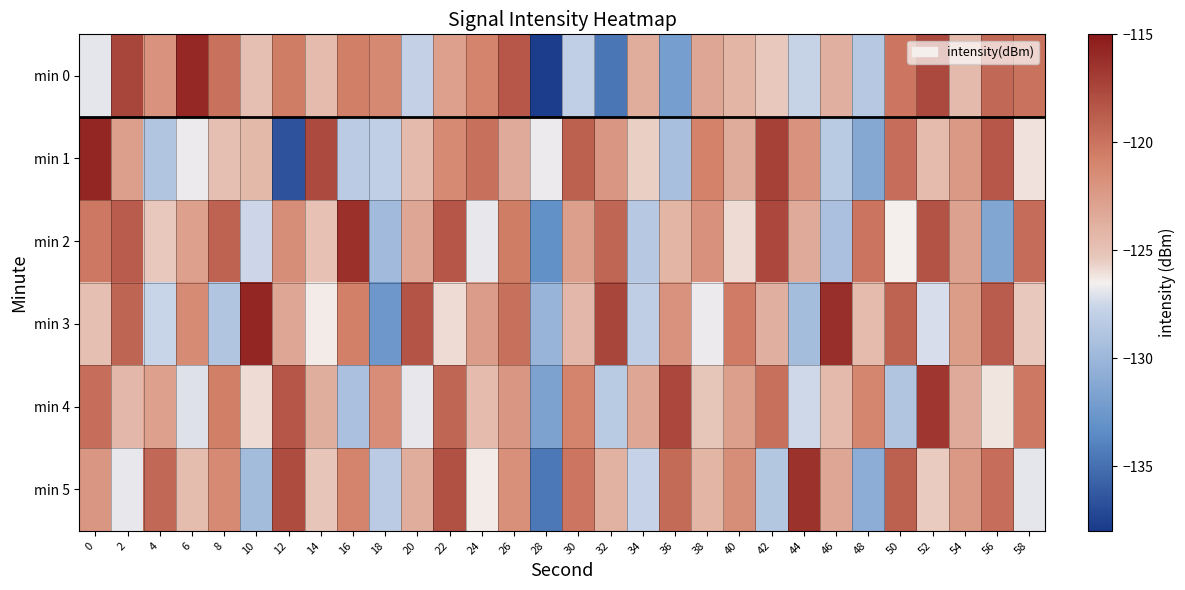

Reading left to right, what are all the values shown in this chart?

min 0: 0=-126.9	2=-117.5	4=-121.9	6=-115.9	8=-119.9	10=-124.9	12=-120.6	14=-124.5	16=-120.6	18=-121.2	20=-127.9	22=-122.8	24=-120.9	26=-118.5	28=-137.7	30=-128.0	32=-134.7	34=-123.6	36=-132.0	38=-123.2	40=-124.2	42=-125.3	44=-127.7	46=-123.8	48=-128.5	50=-120.1	52=-117.7	54=-124.4	56=-119.4	58=-120.0
min 1: 0=-115.7	2=-122.7	4=-128.9	6=-126.7	8=-124.8	10=-124.4	12=-136.7	14=-117.7	16=-128.4	18=-128.0	20=-124.5	22=-121.3	24=-119.8	26=-123.4	28=-126.7	30=-118.9	32=-122.1	34=-125.6	36=-129.3	38=-120.8	40=-123.5	42=-117.2	44=-121.9	46=-128.4	48=-131.2	50=-119.7	52=-124.6	54=-122.3	56=-118.5	58=-126.1
min 2: 0=-120.3	2=-118.7	4=-125.4	6=-122.8	8=-119.1	10=-127.5	12=-121.6	14=-124.9	16=-116.3	18=-129.7	20=-123.2	22=-118.4	24=-126.8	26=-120.5	28=-133.1	30=-122.7	32=-119.3	34=-128.6	36=-124.1	38=-121.8	40=-125.9	42=-117.6	44=-123.4	46=-129.2	48=-120.1	50=-126.5	52=-118.2	54=-122.9	56=-131.4	58=-119.6
min 3: 0=-124.8	2=-119.2	4=-127.6	6=-121.4	8=-128.9	10=-115.7	12=-123.1	14=-126.4	16=-120.7	18=-132.5	20=-118.3	22=-125.9	24=-122.6	26=-119.8	28=-130.2	30=-124.3	32=-117.5	34=-128.1	36=-121.9	38=-126.7	40=-120.4	42=-123.8	44=-129.5	46=-116.2	48=-124.6	50=-119.1	52=-127.3	54=-122.5	56=-118.7	58=-125.4
min 4: 0=-119.7	2=-124.3	4=-122.8	6=-127.1	8=-120.6	10=-125.9	12=-118.4	14=-123.7	16=-129.2	18=-121.5	20=-126.8	22=-119.3	24=-124.6	26=-122.1	28=-131.7	30=-120.9	32=-128.4	34=-123.2	36=-117.6	38=-125.3	40=-122.7	42=-119.8	44=-127.4	46=-124.5	48=-121.1	50=-128.9	52=-116.7	54=-123.4	56=-126.2	58=-120.3
min 5: 0=-122.1	2=-126.8	4=-119.4	6=-124.7	8=-121.3	10=-129.6	12=-117.8	14=-125.2	16=-120.9	18=-128.3	20=-123.6	22=-118.1	24=-126.4	26=-121.7	28=-134.5	30=-120.2	32=-123.9	34=-127.8	36=-119.5	38=-124.1	40=-121.6	42=-128.7	44=-116.4	46=-123.2	48=-130.8	50=-118.9	52=-125.5	54=-122.3	56=-119.7	58=-126.9